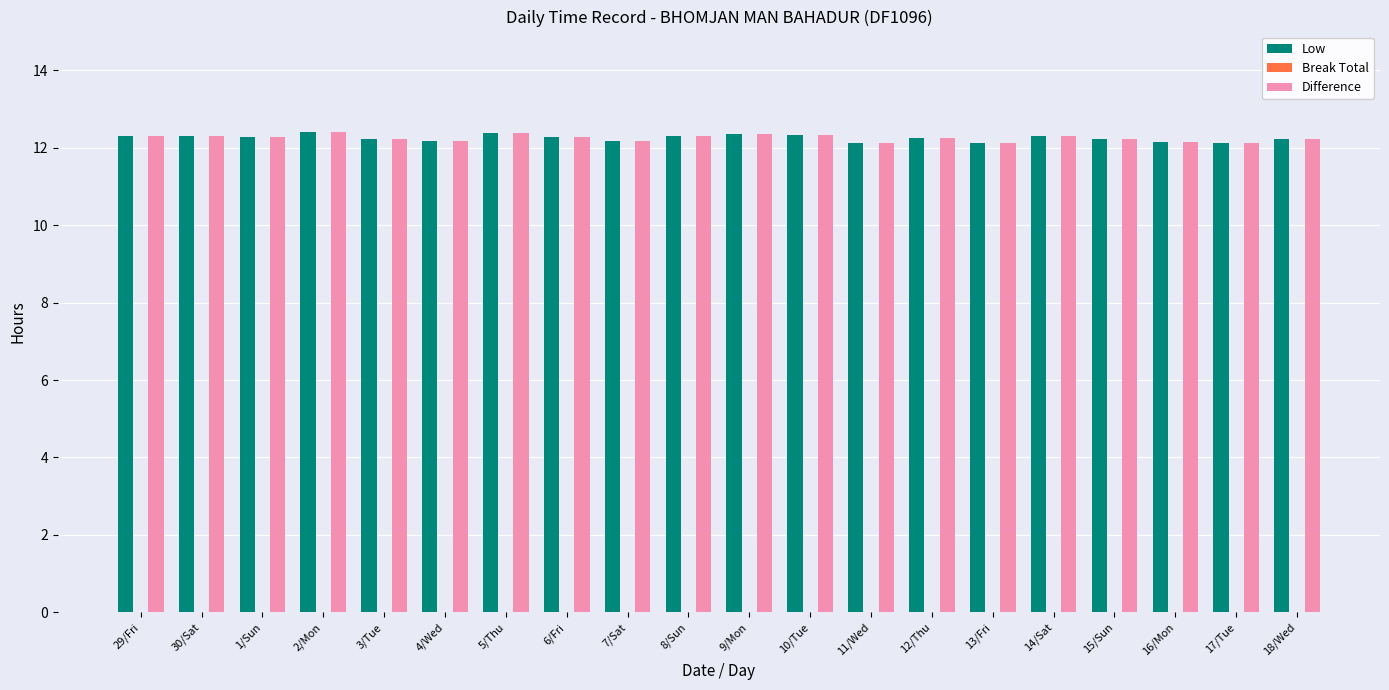

What is the difference between the maximum and minimum values in the Low series?

0.3